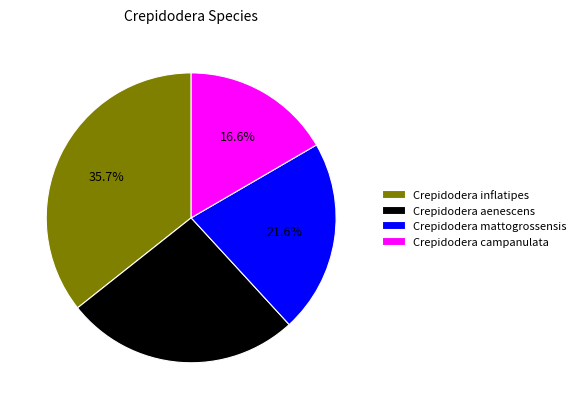

To the nearest percent, what is the difference between the Crepidodera aenescens and Crepidodera campanulata slice percentages?

10%